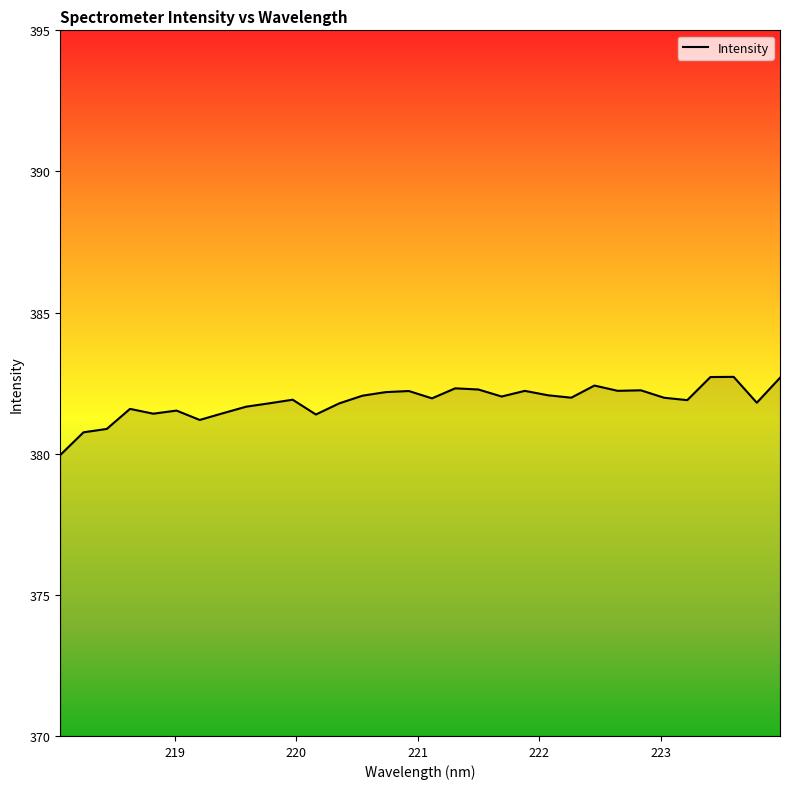

What is the minimum value shown in the chart?

380.0